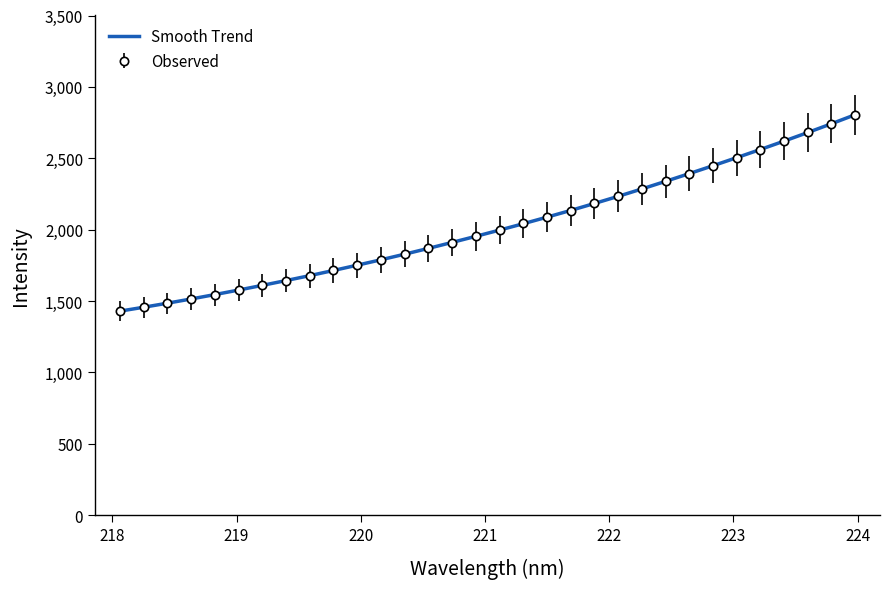

What is the maximum value shown in the chart?

2805.5